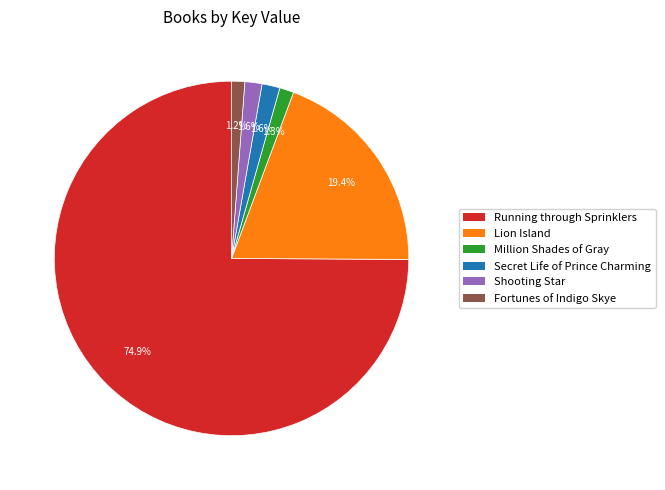

True or false: Running through Sprinklers accounts for 86% of the total.

False